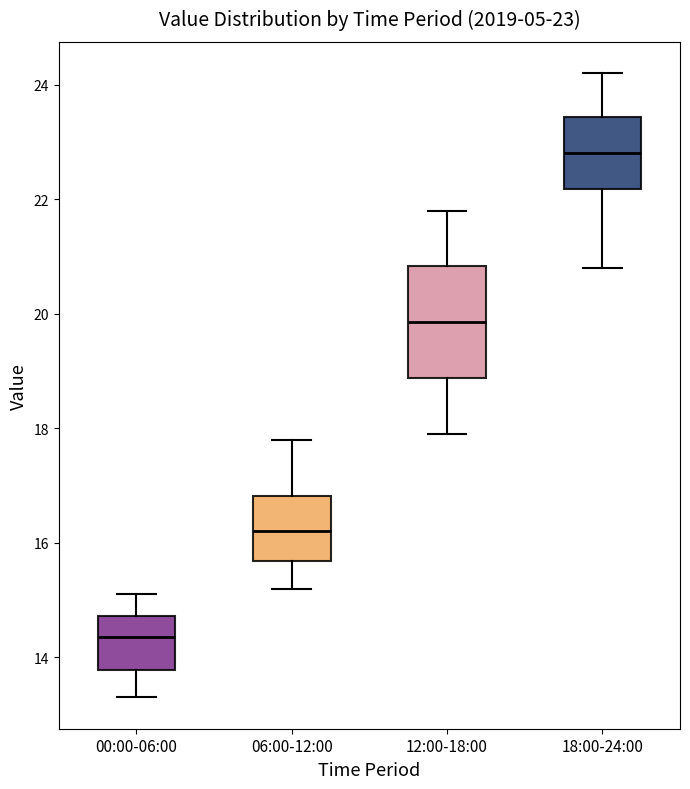

Comparing the boxes themselves (not the whiskers), which one is the tallest?

12:00-18:00